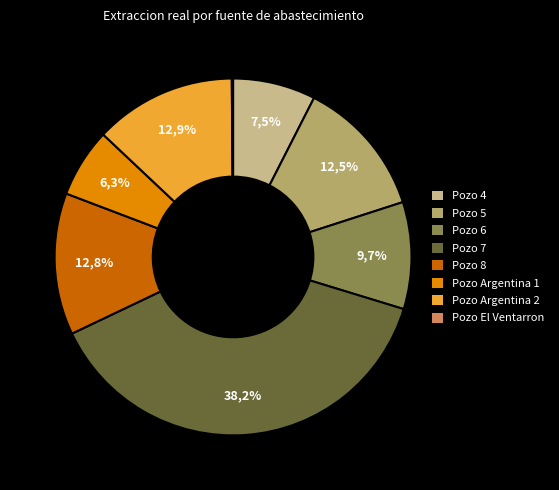

True or false: Pozo 6 accounts for 10% of the total.

True